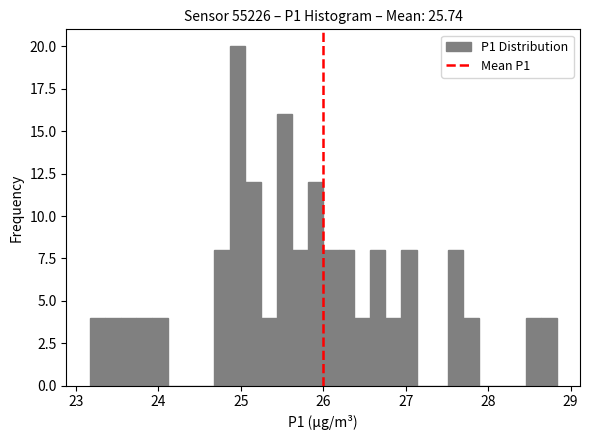

Around what value on the x-axis is the tallest bar? Give the approximate position of its centre, as read against the axis.

25.0